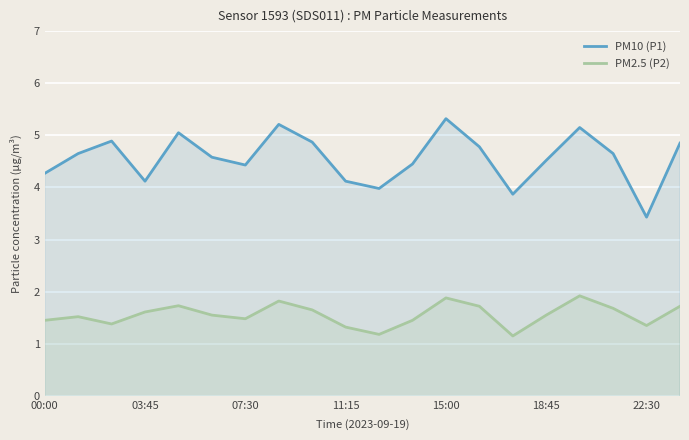

What are all the series names shown in the legend?

PM10 (P1), PM2.5 (P2)